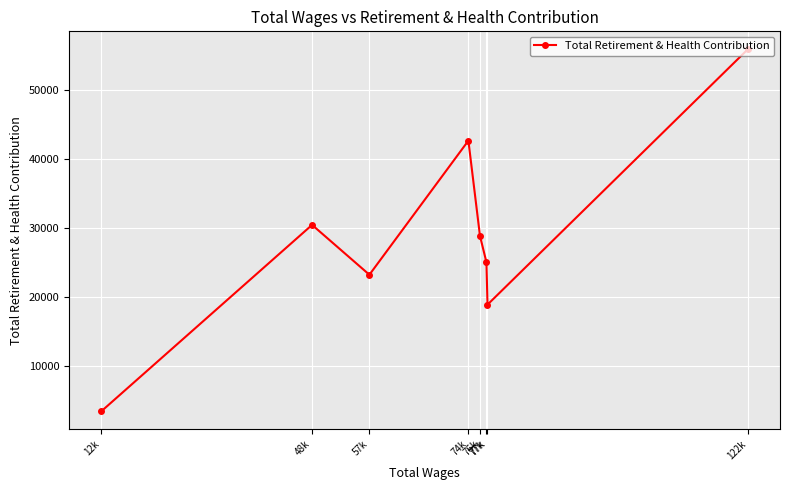

What is the sum of all values?

228437